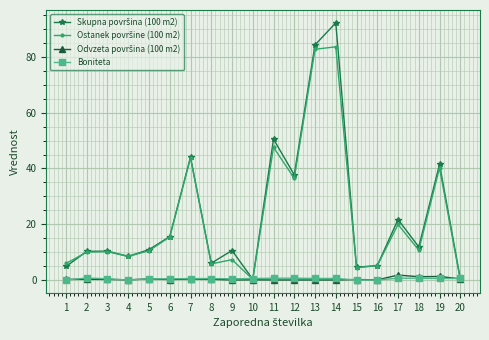

Where do Boniteta and Skupna površina (100 m2) first cross each other?

9 and 10